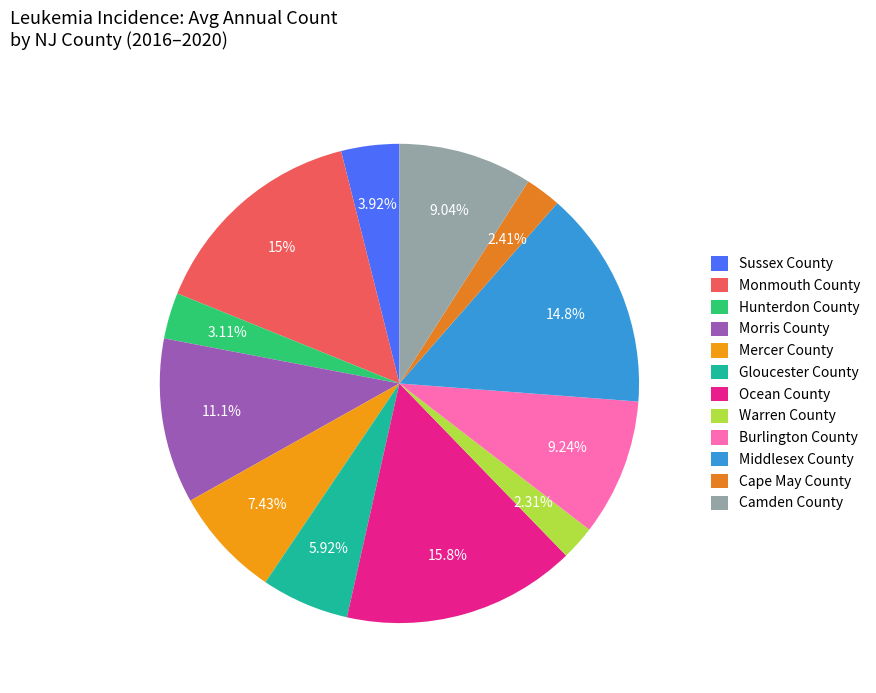

How much of the chart is everything except Mercer County?

92.6%